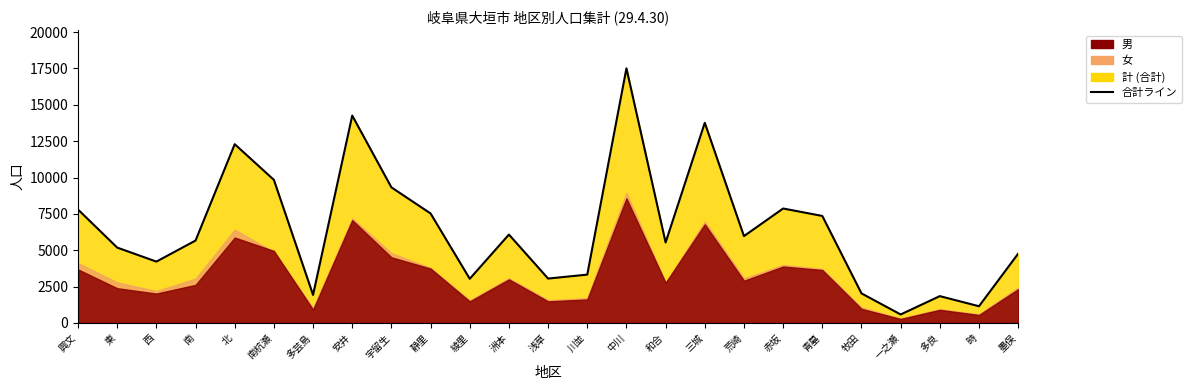

How many data points does each series have?

25